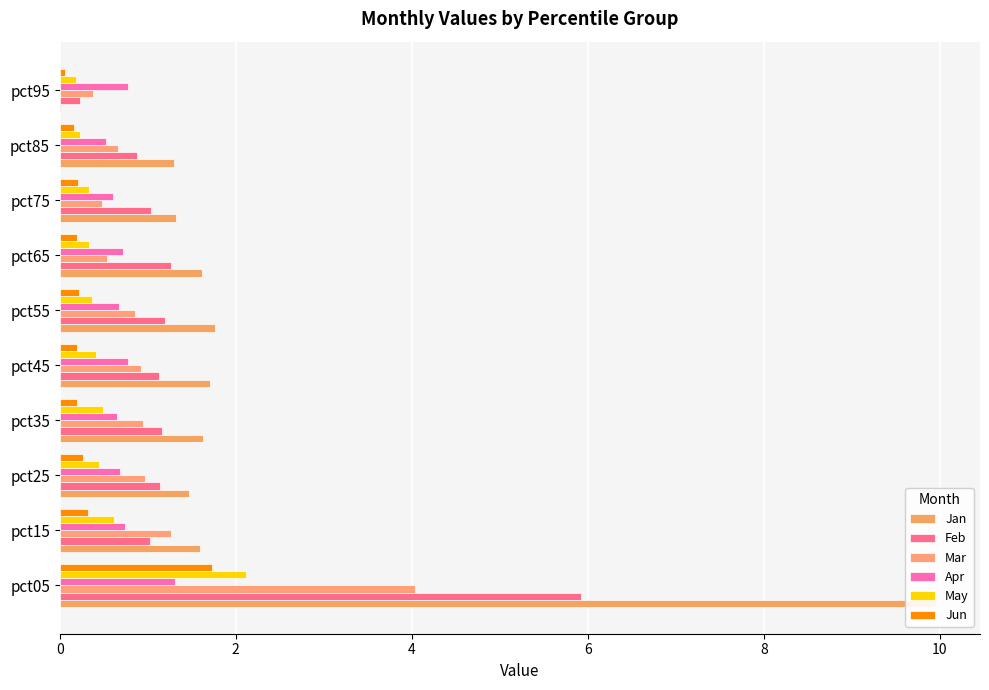

What is the difference between the Mar values at pct35 and pct55?

0.1